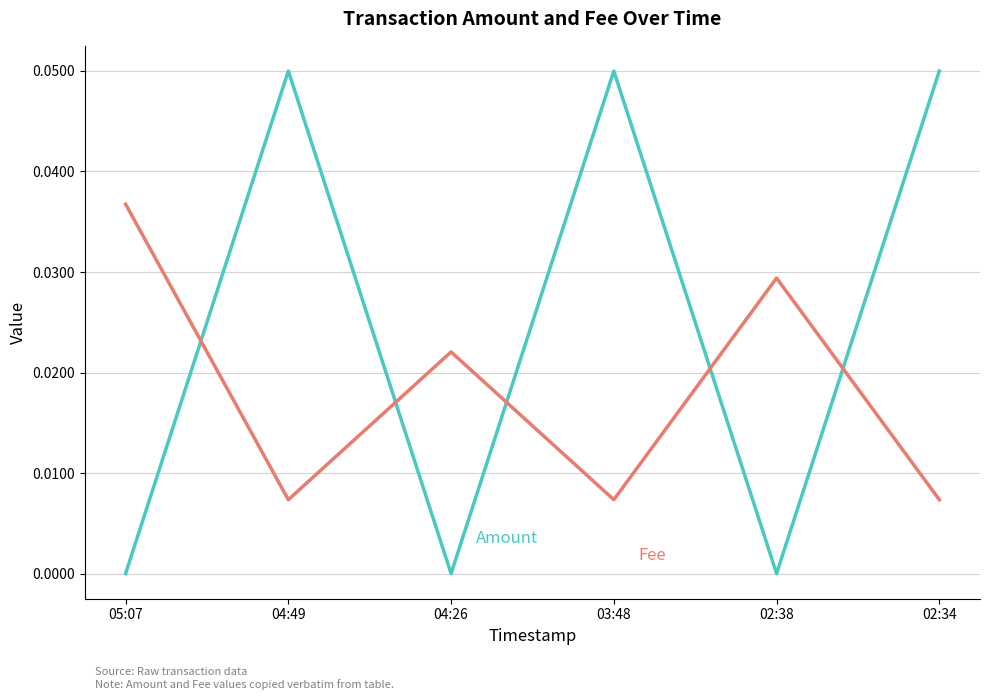

Is it true that Amount equals 0.1 at 02:34?

False